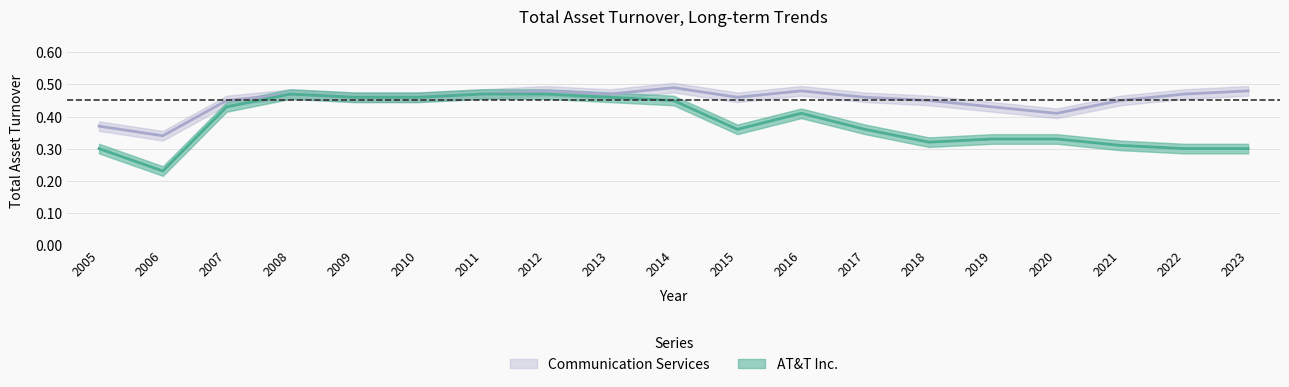

Is it true that AT&T Inc. equals 0.1 at 2005?

False